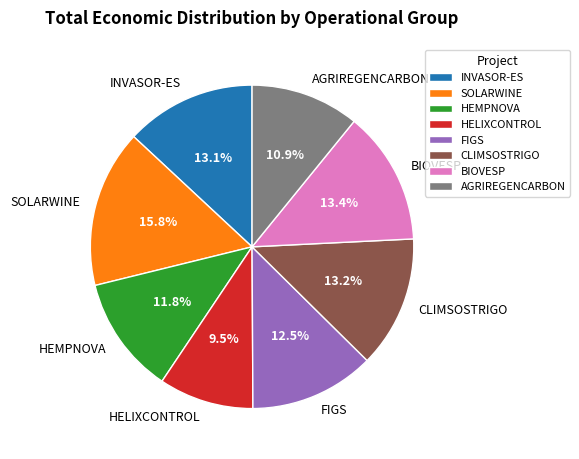

What percentage is the HEMPNOVA slice, to the nearest percent?

12%